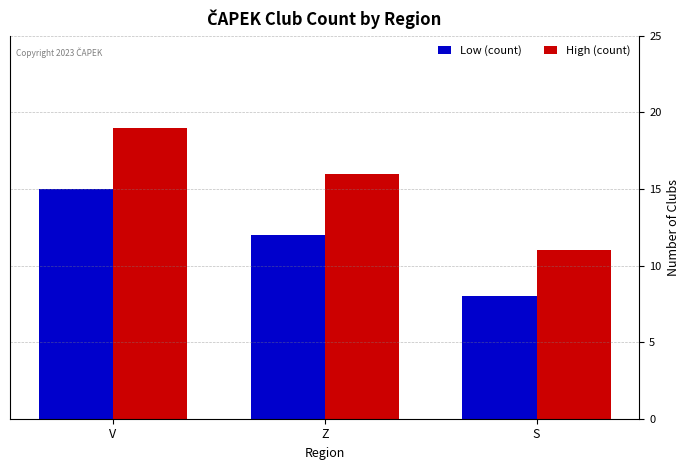

What is the approximate value of High (count) at S?

11